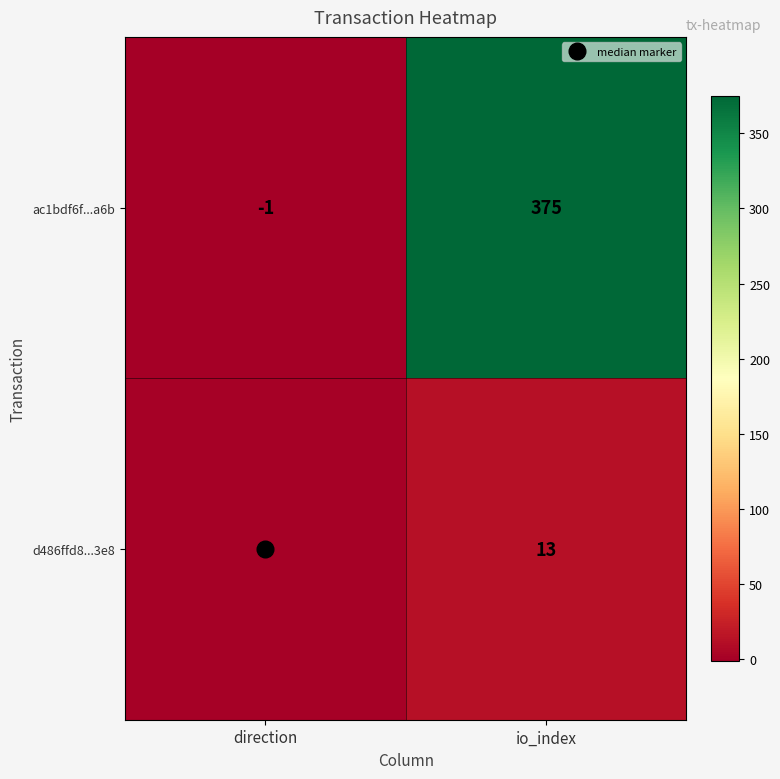

Which series changed the most between direction and io_index?

ac1bdf6f...a6b